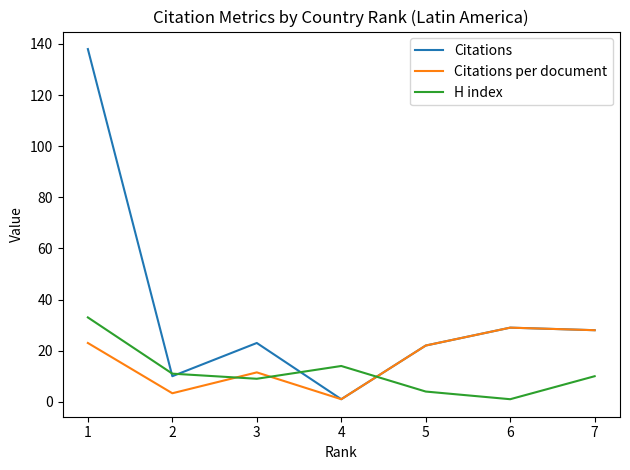

The value of Citations per document at 4 is 1.0. True or false?

True